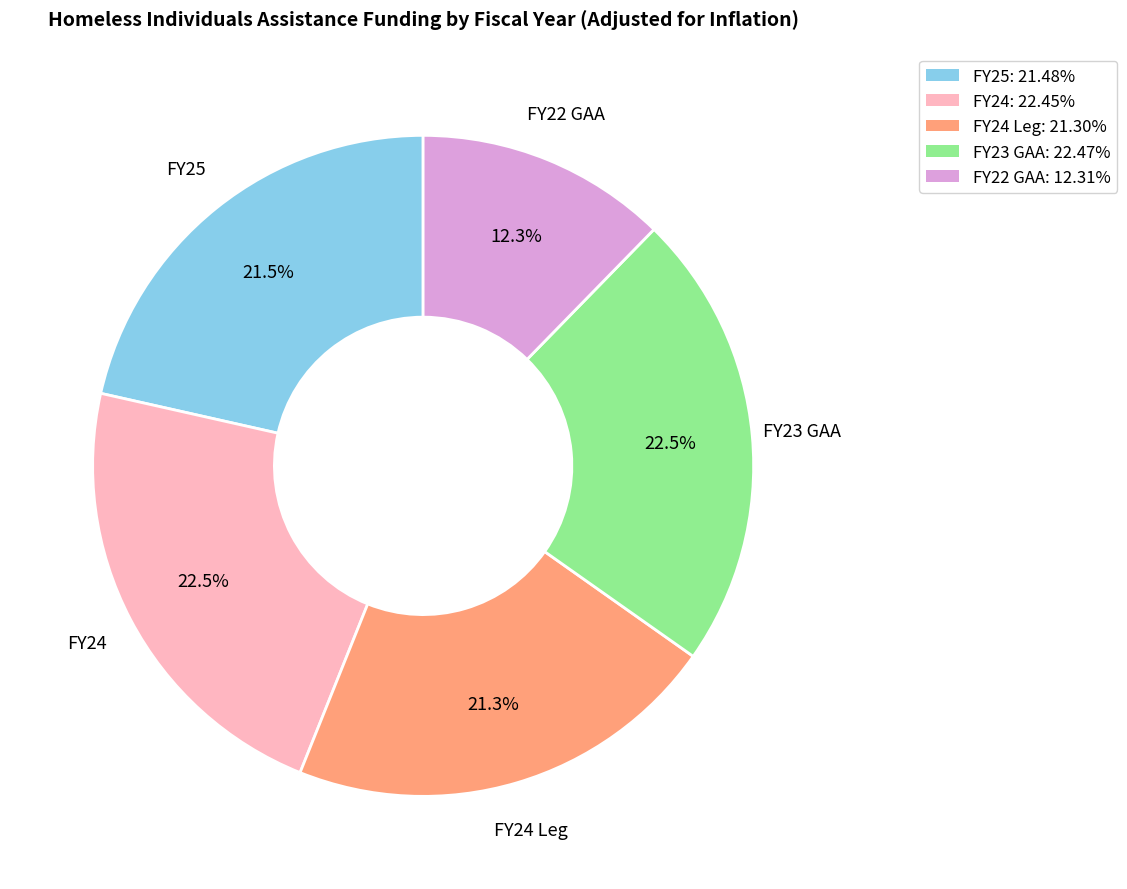

Is there any slice that represents more than half of the pie?

No